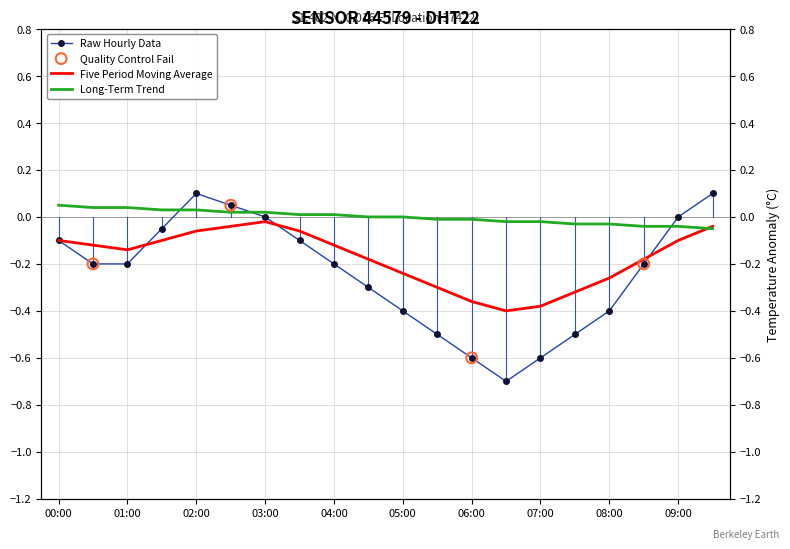

Between 03:00 and 02:30, which is larger?

02:30